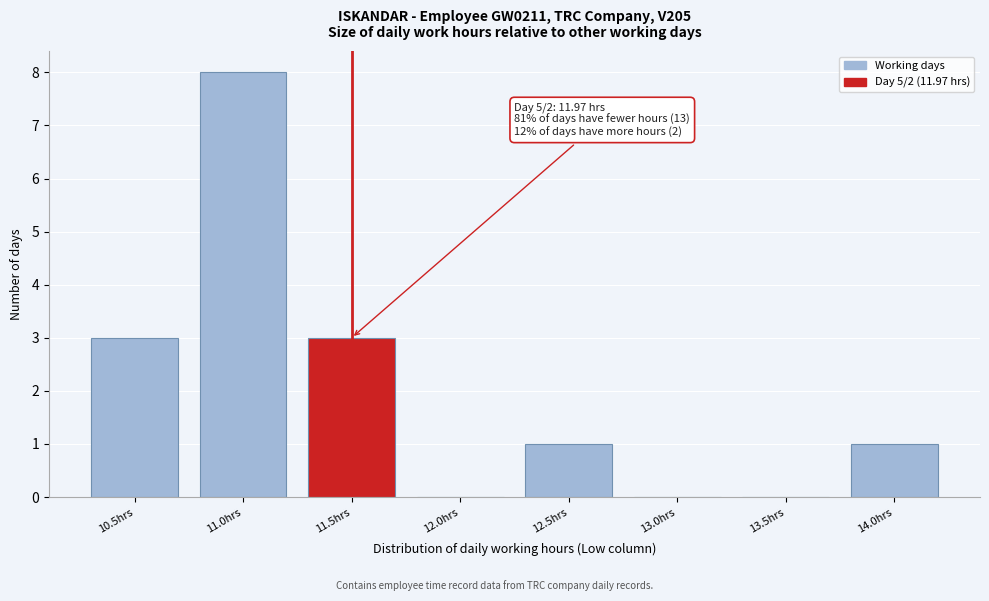

Reading right to left, list all the values displayed in this chart.

14.0hrs=1	13.5hrs=0	13.0hrs=0	12.5hrs=1	12.0hrs=0	11.5hrs=3	11.0hrs=8	10.5hrs=3